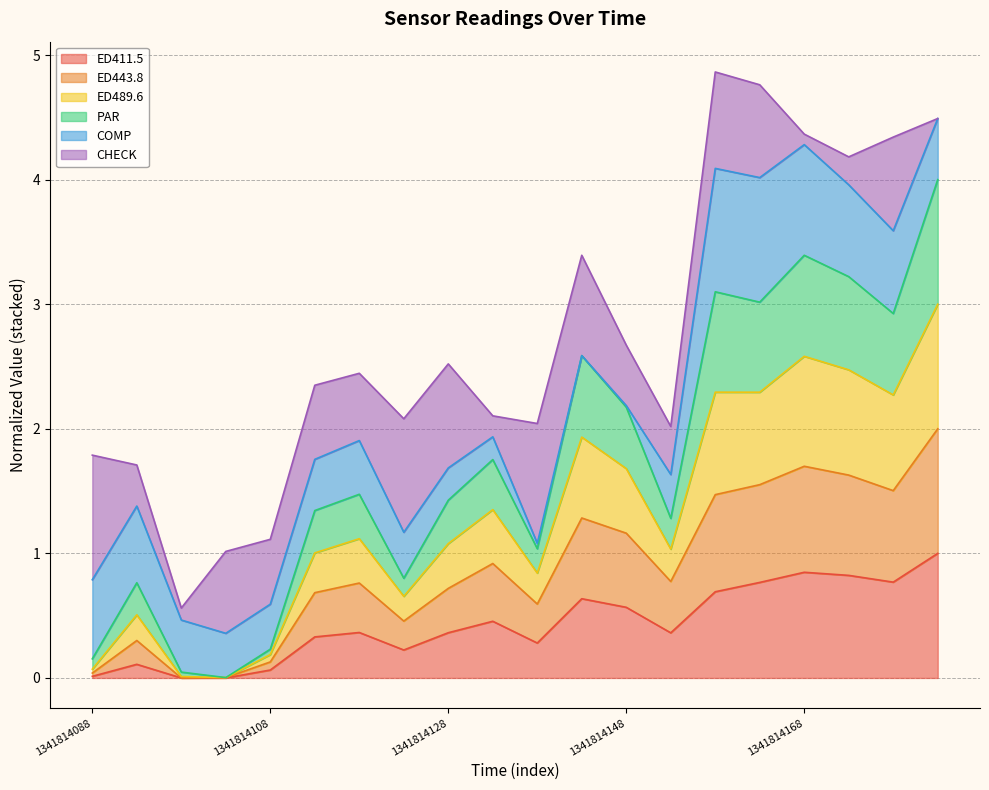

True or false: ED443.8 and PAR intersect in this chart.

False